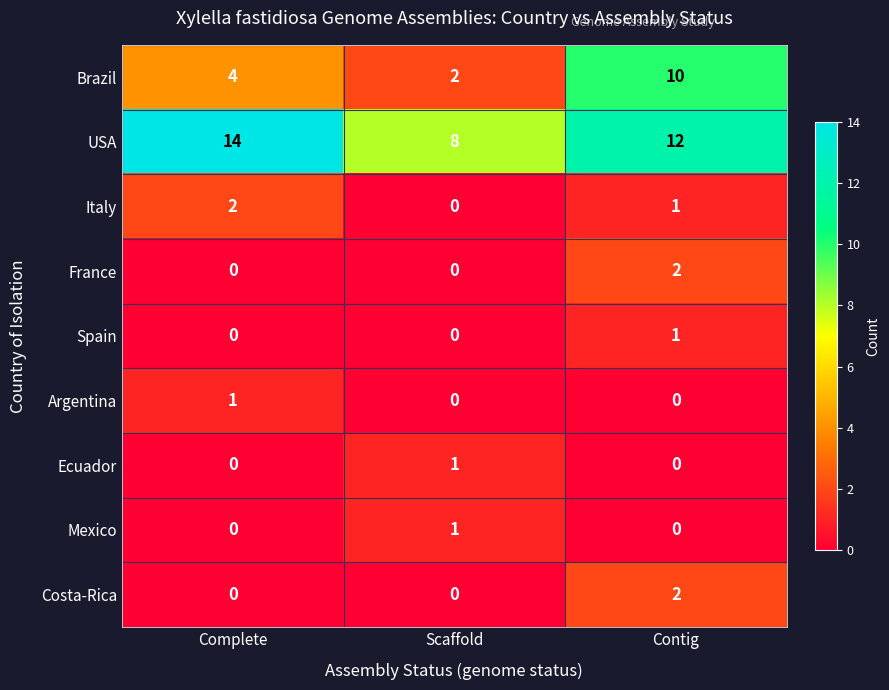

True or false: Costa-Rica has a value of 0 at Scaffold.

True